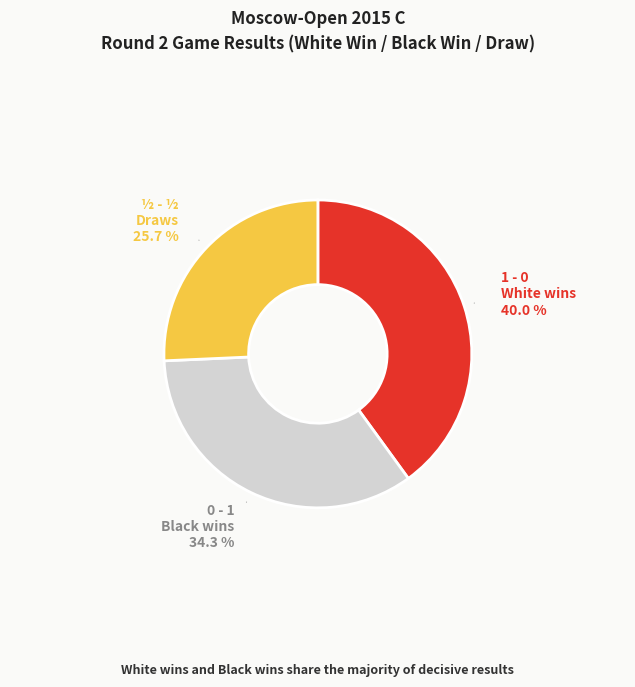

Is there a majority slice in this chart?

No